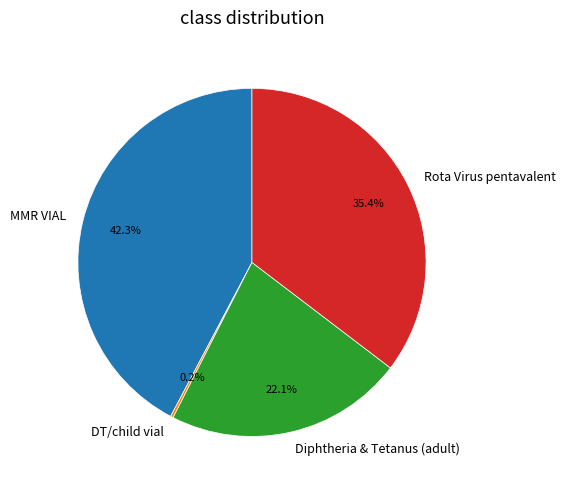

Between Diphtheria & Tetanus (adult) and Rota Virus pentavalent, which is larger?

Rota Virus pentavalent